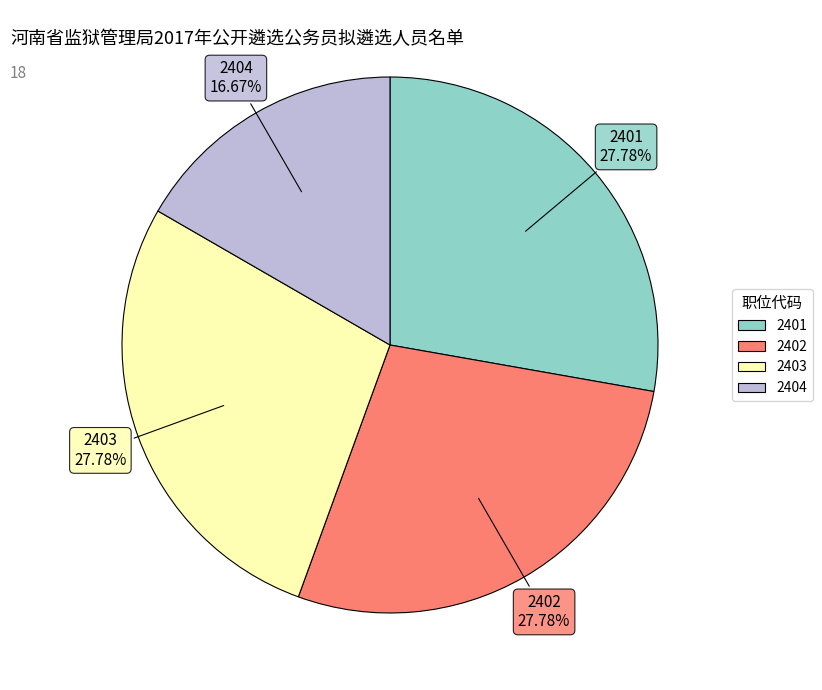

Approximately how many times larger is the value at 2403 compared to 2401?

1.0